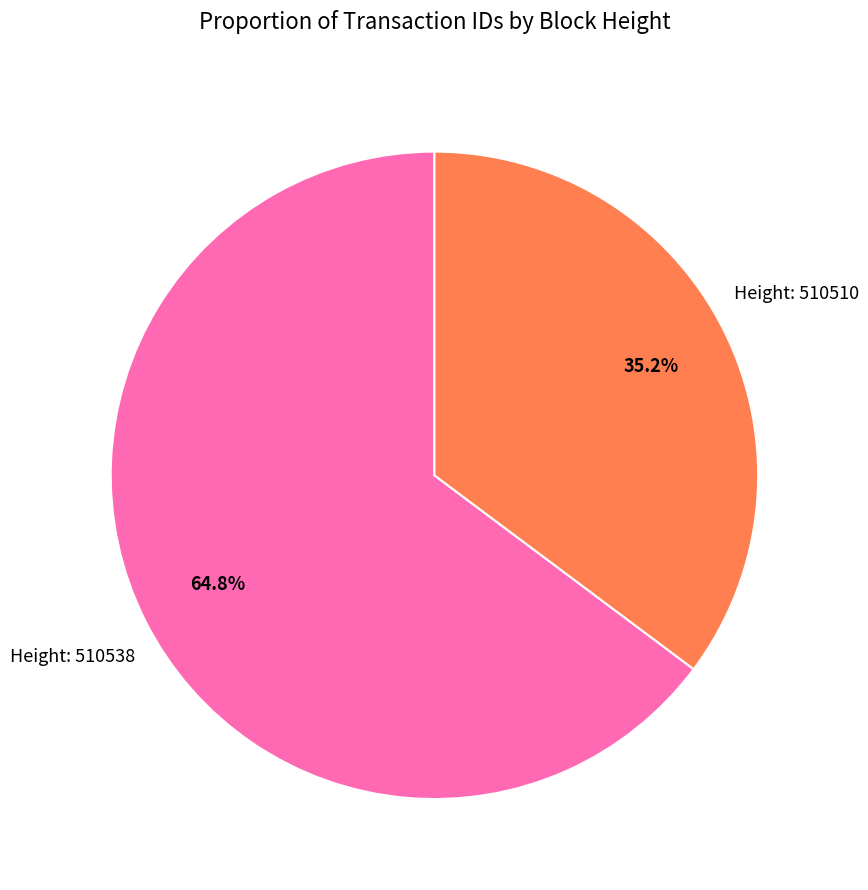

Is there any slice that represents more than half of the pie?

Yes